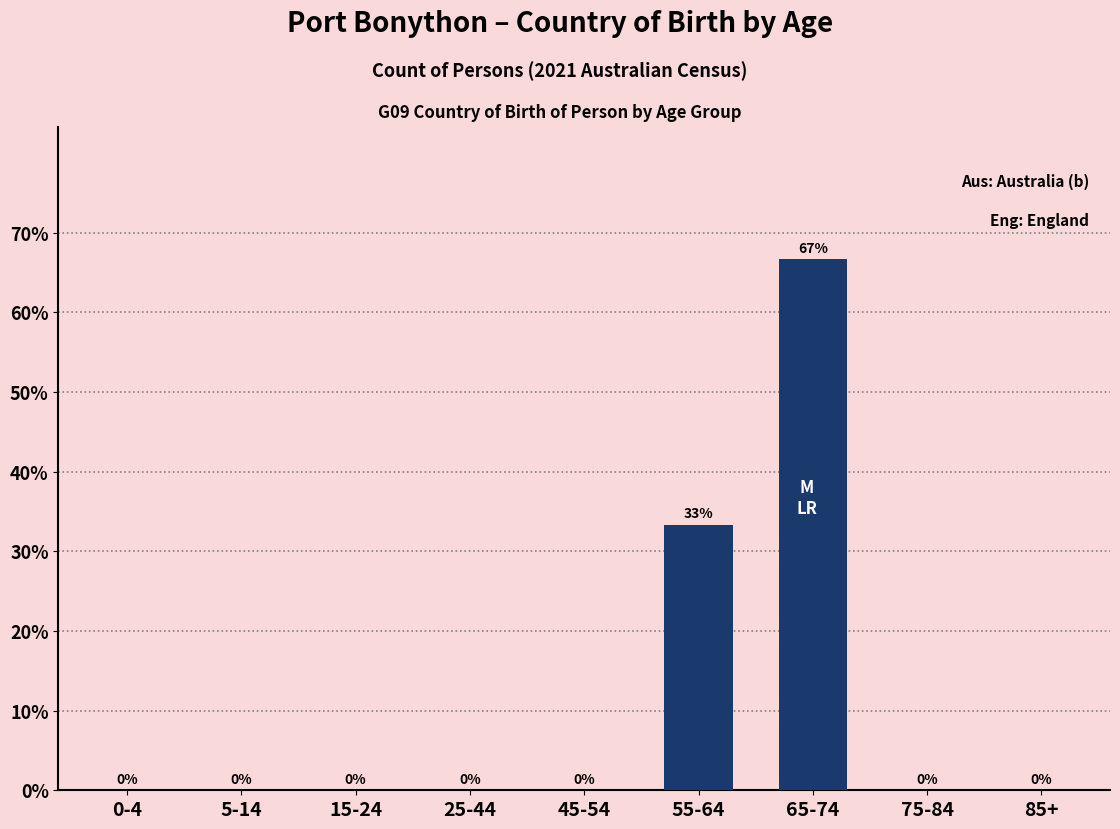

True or false: the data shows -21.3 at 0-4.

False